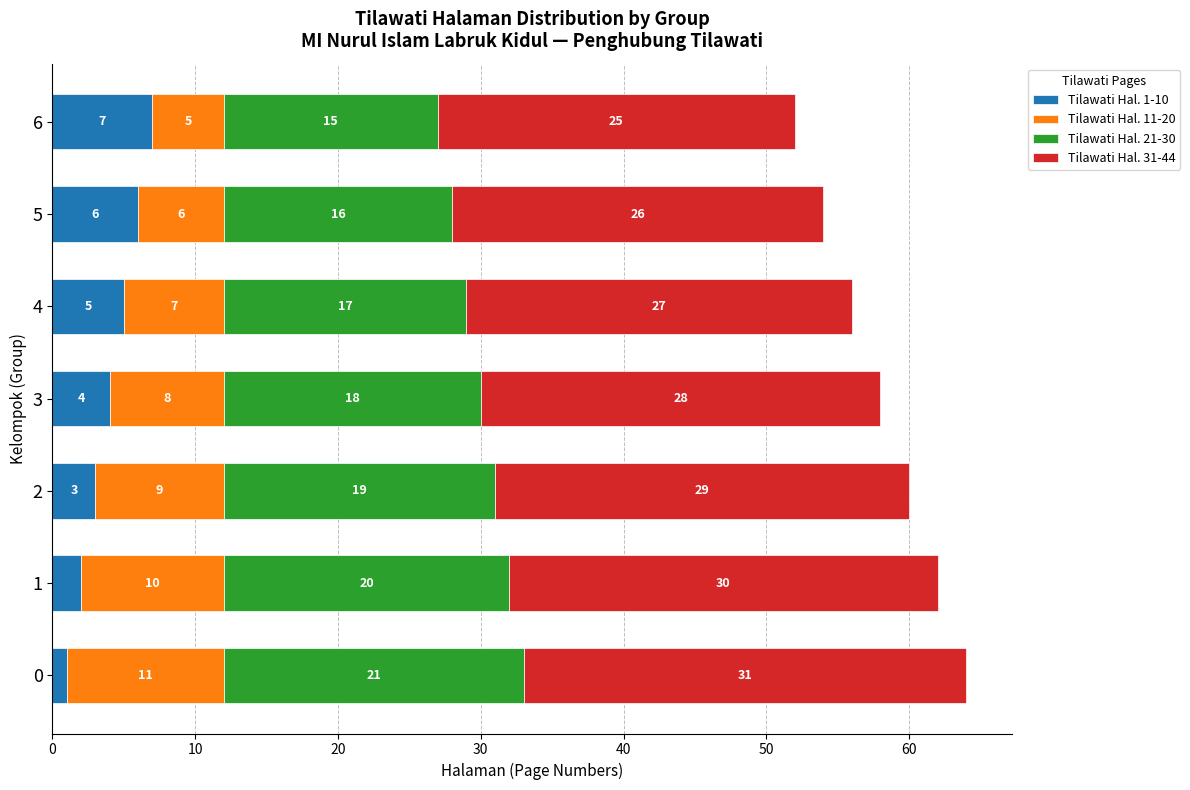

Rank the categories by Tilawati Hal. 1-10 value from lowest to highest.

0, 1, 2, 3, 4, 5, 6